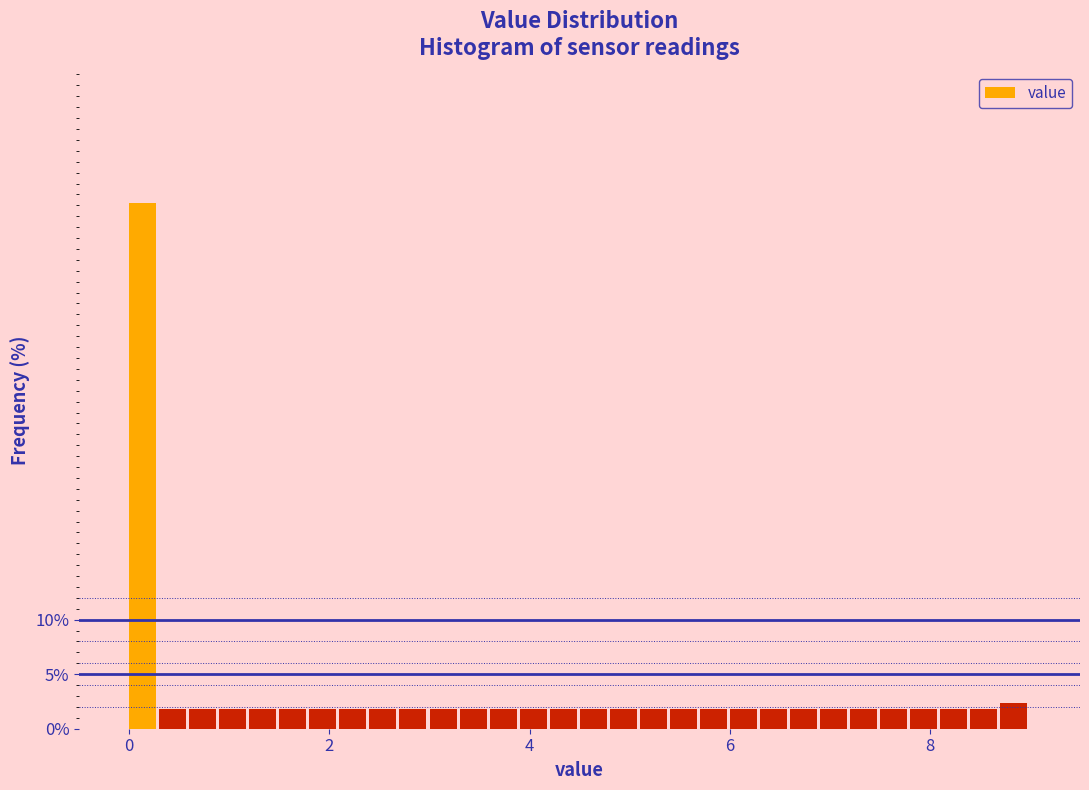

Read against the x-axis, roughly where is the centre of the tallest bar?

0.2